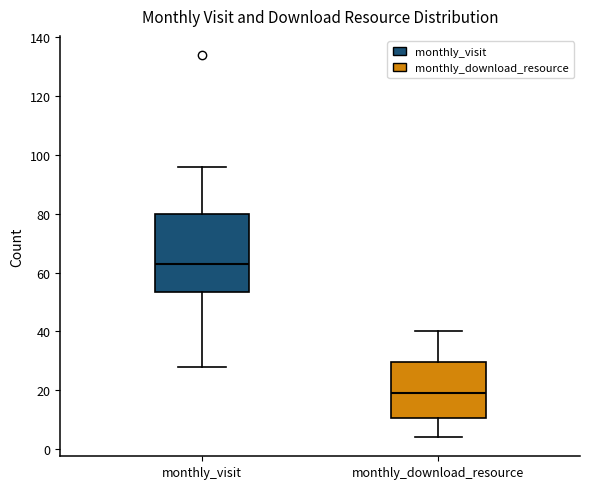

Reading left to right, transcribe this box plot: for each box, give where its median line is, the range the box spans, and where its two whiskers end, as read against the y-axis. The values are not printed on the chart, so give them approximately, as read against the axis.

monthly_visit: median 64, box 54 to 80, whiskers 28 to 96
monthly_download_resource: median 20, box 10 to 30, whiskers 4 to 40